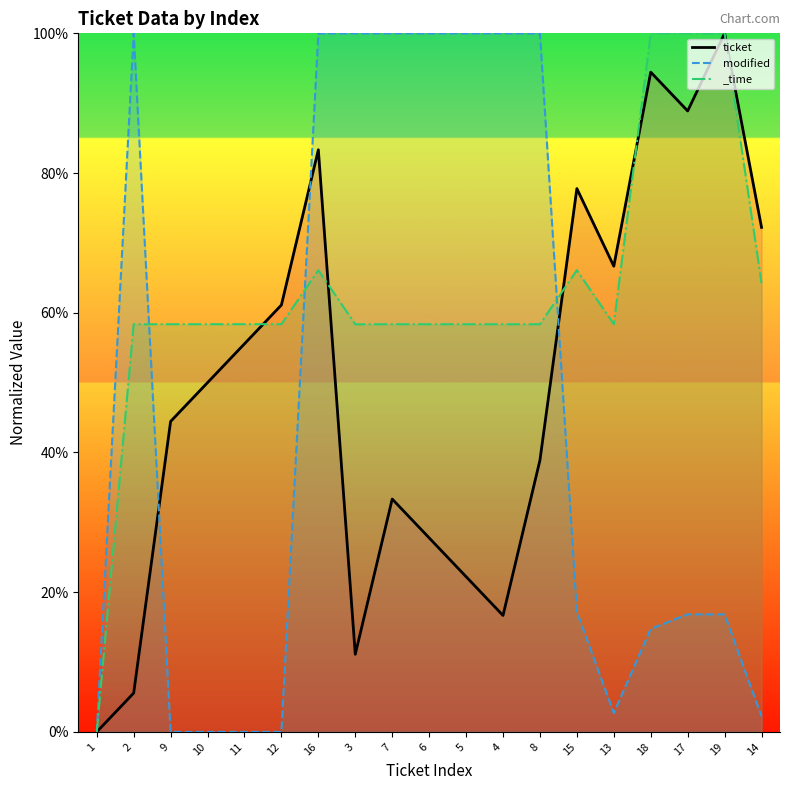

What is the difference between the _time values at 14 and 3?

5.9